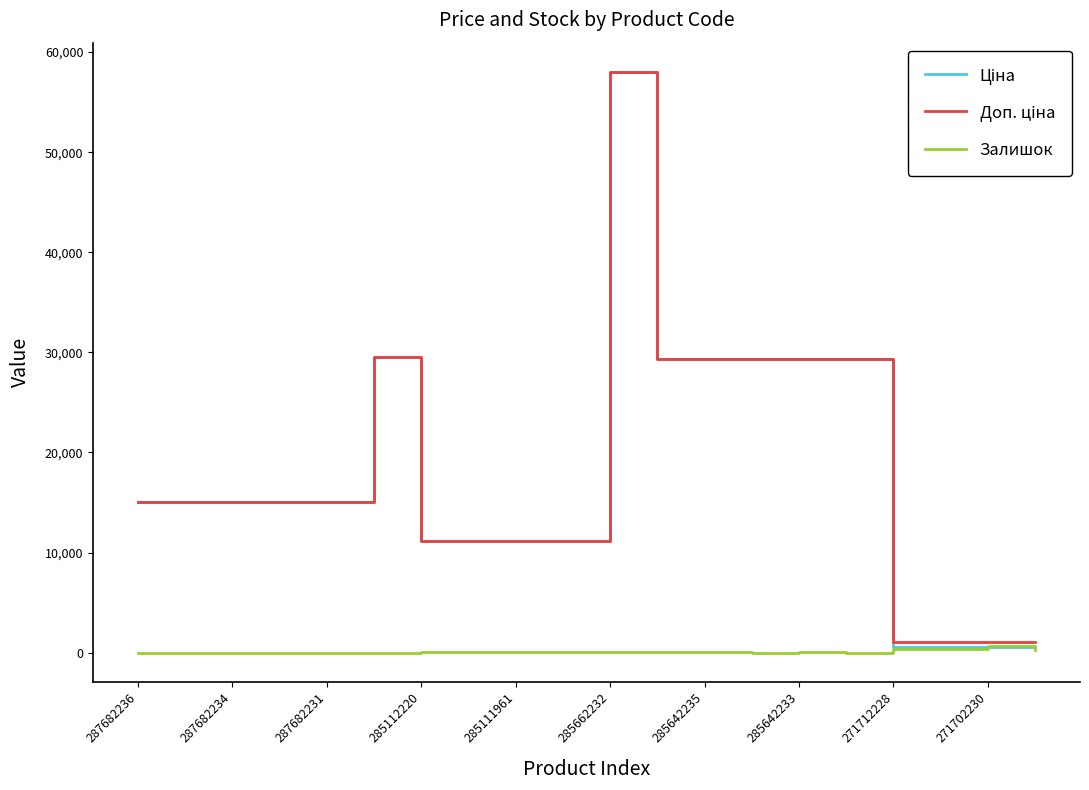

What is the maximum value shown in the chart?

58037.0